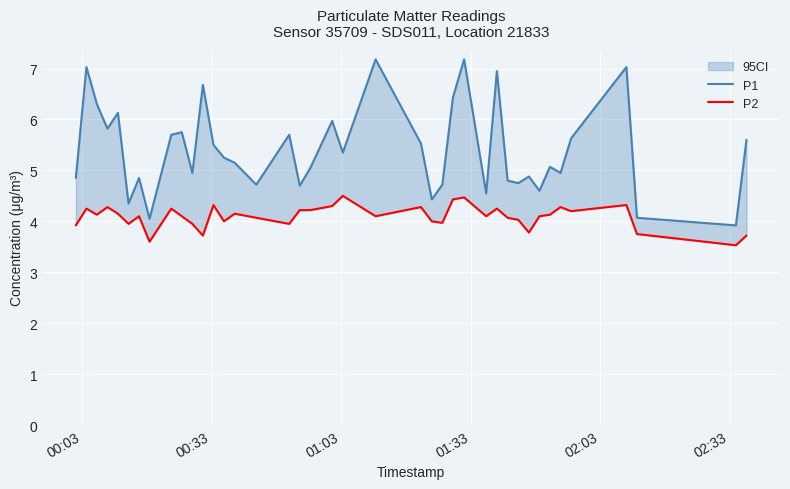

What is the value of the P2 point at the 9th from the left?

4.2